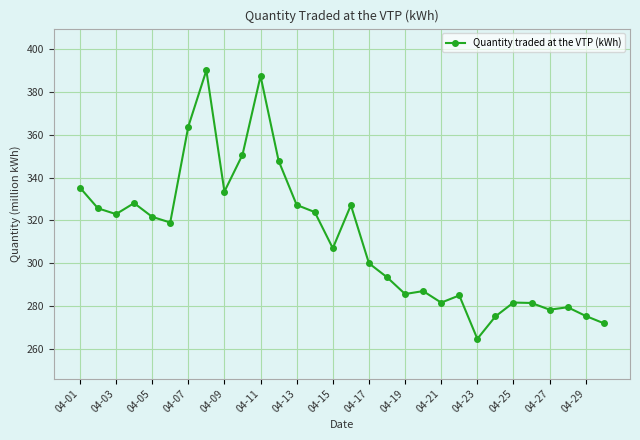

True or false: the data has more than 0 interior local peaks.

True